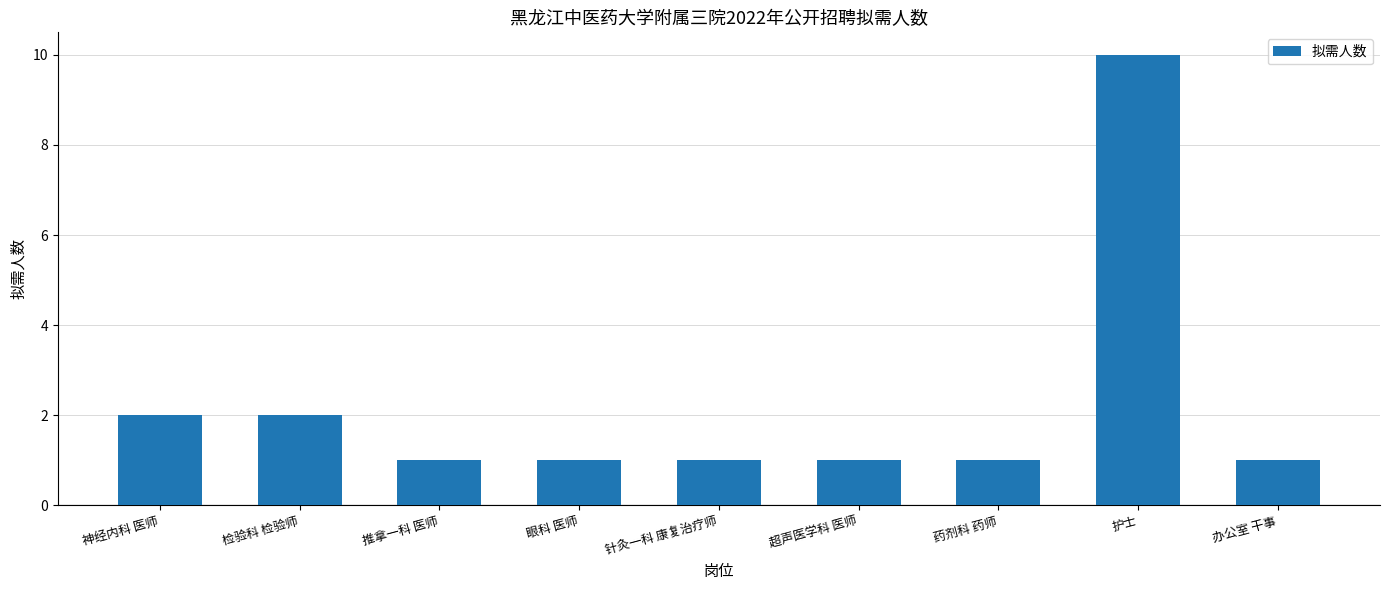

What position from the left is 针灸一科 康复治疗师?

5